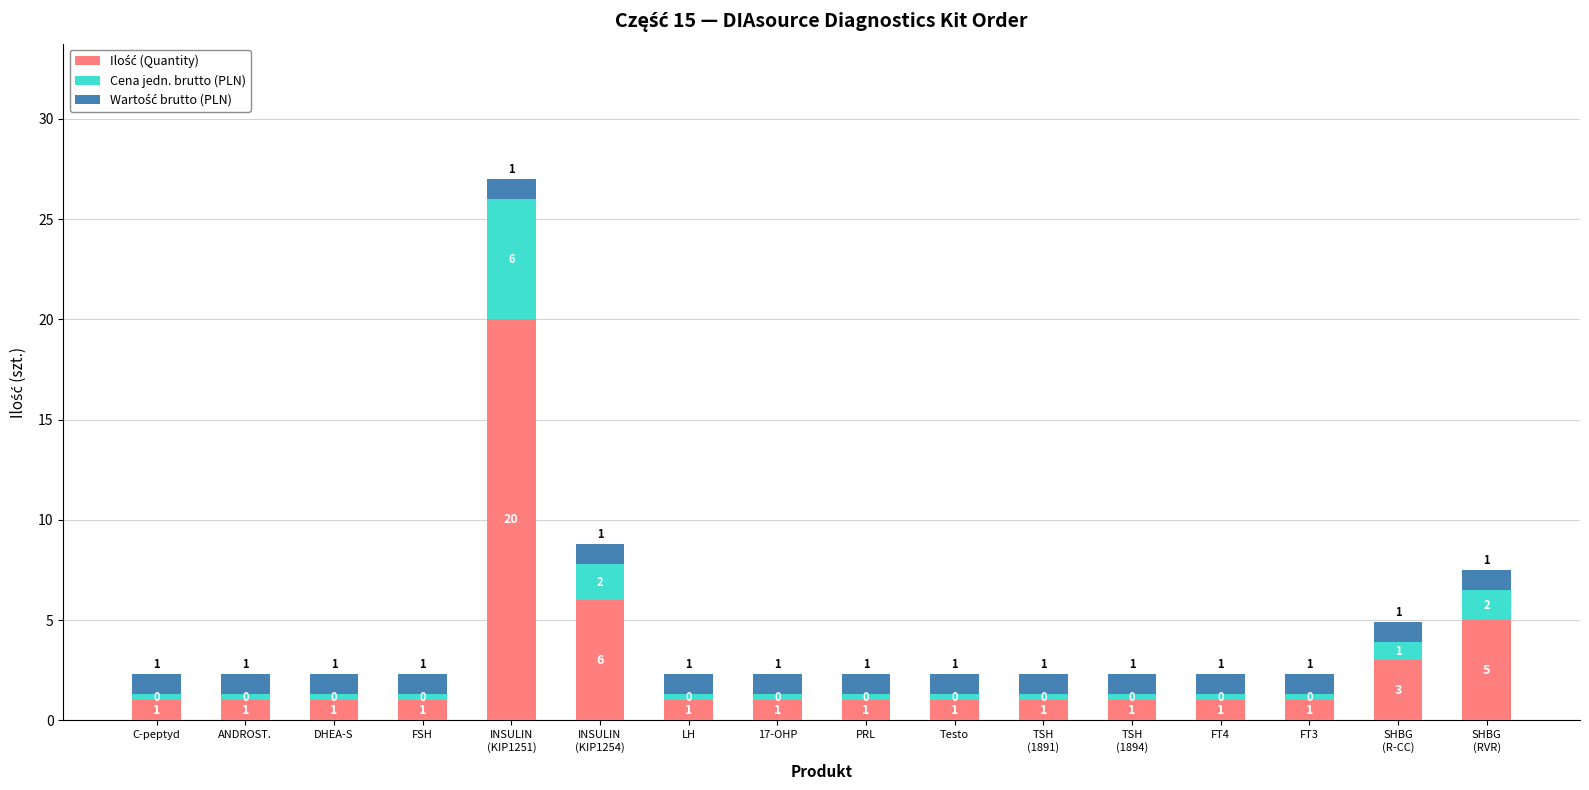

How many bars are there in total?

16